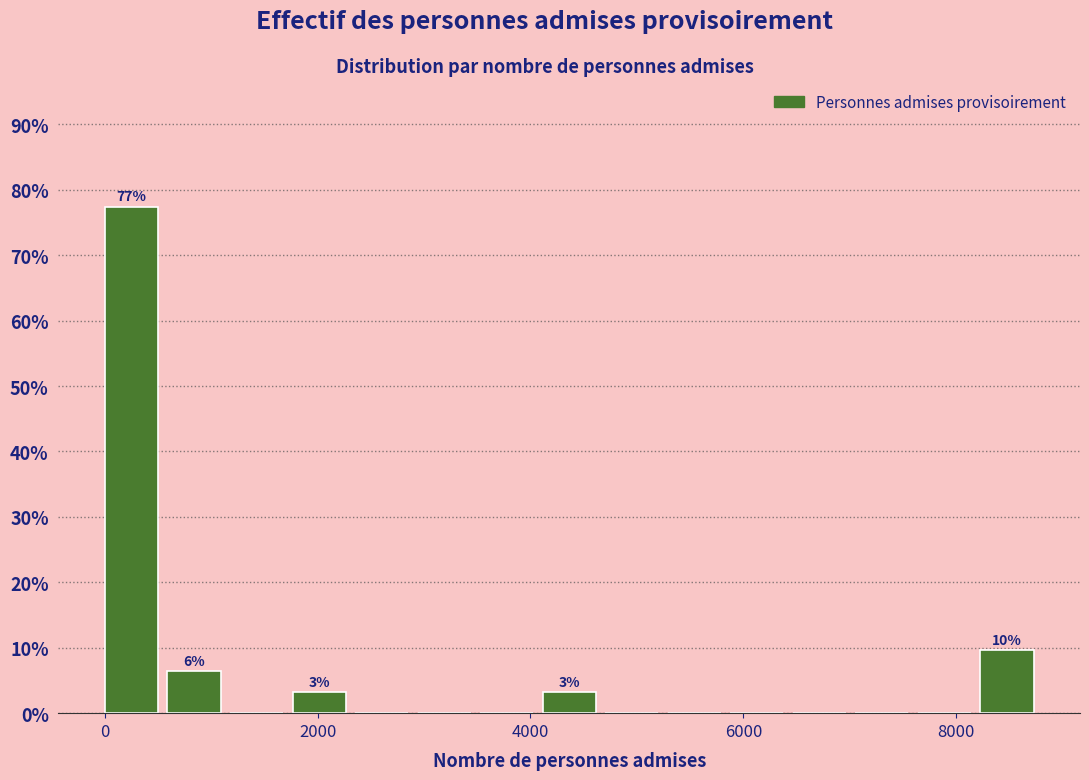

Read against the x-axis, roughly where is the centre of the tallest bar?

200